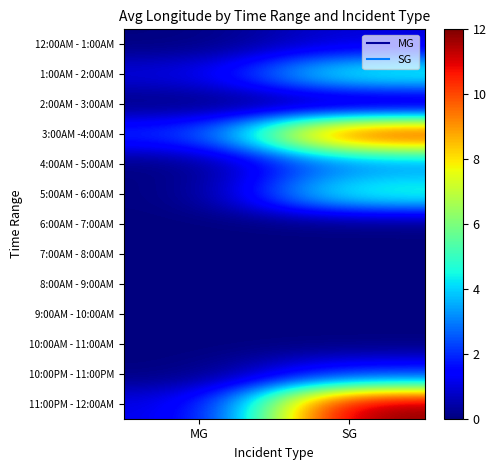

What is the total value across all series at SG?

39